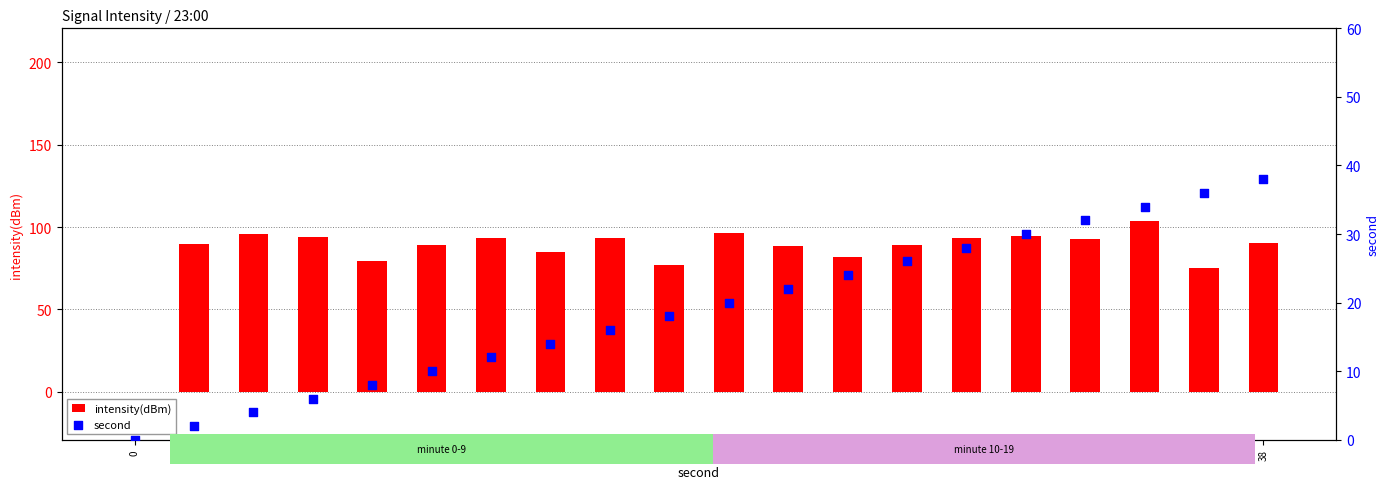

Which series has the largest total across all categories?

intensity(dBm)